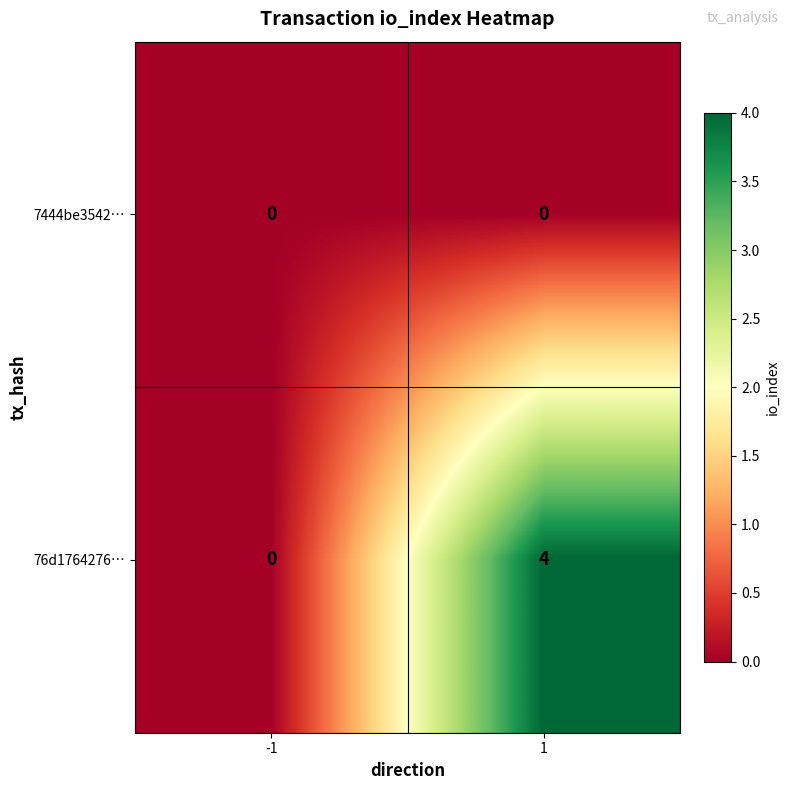

Reading left to right, extract all data points from this chart.

7444be3542…: 0	0
76d1764276…: 0	4